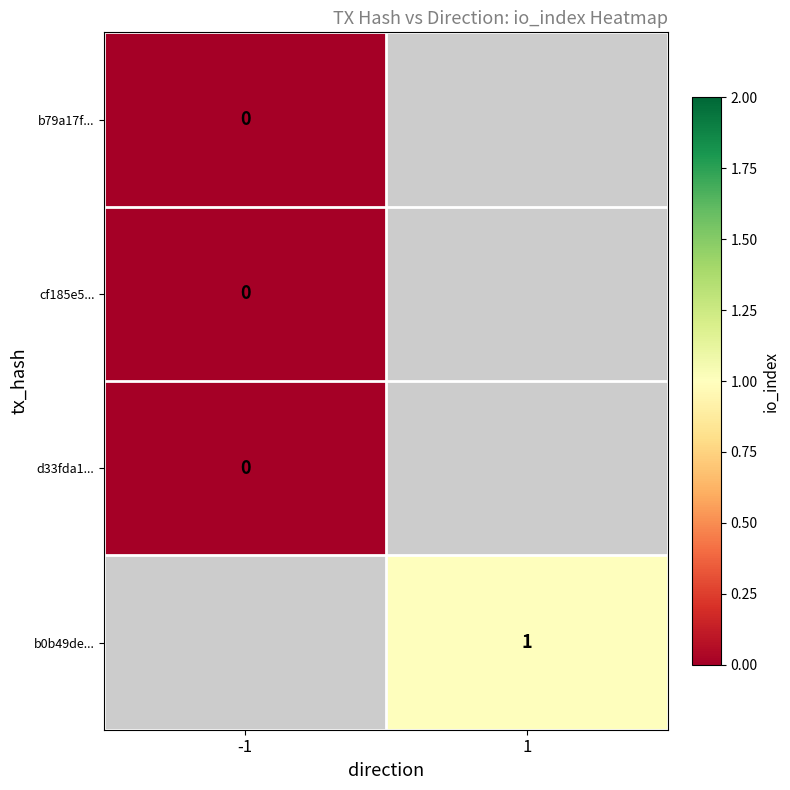

At which category does the chart reach its minimum across all series?

-1